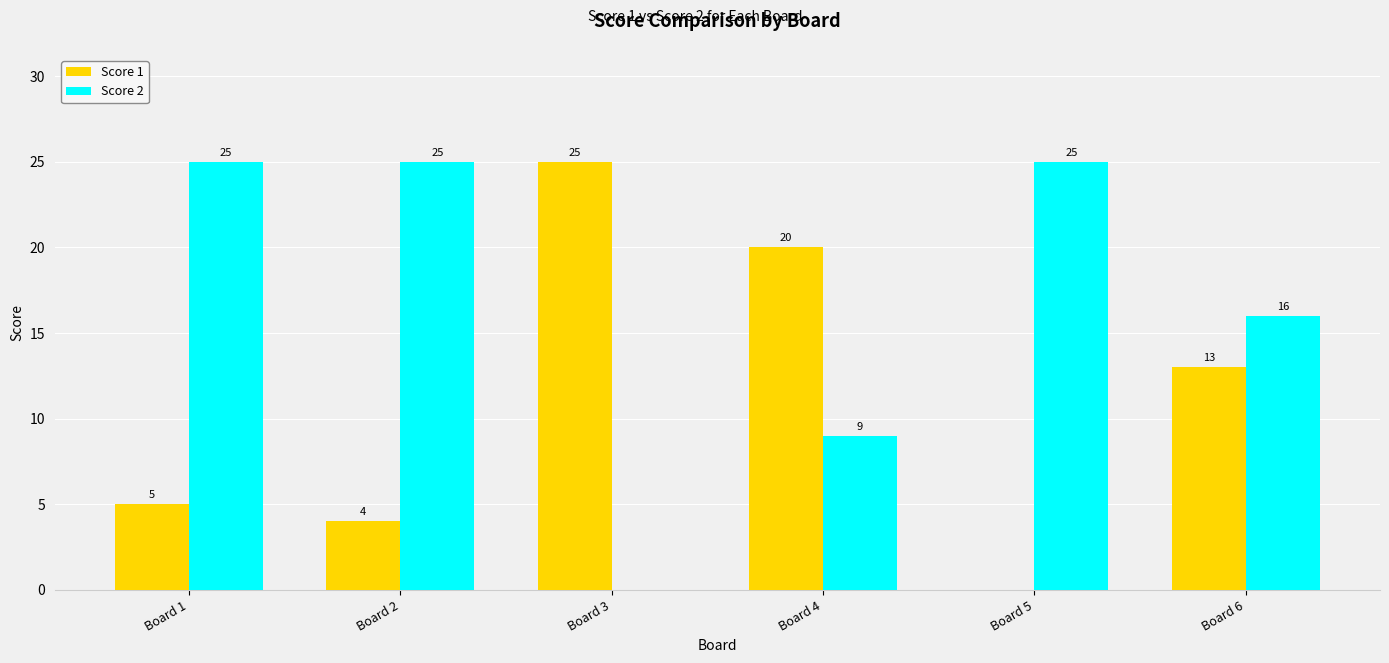

At which category is the sum across all series the highest?

Board 1